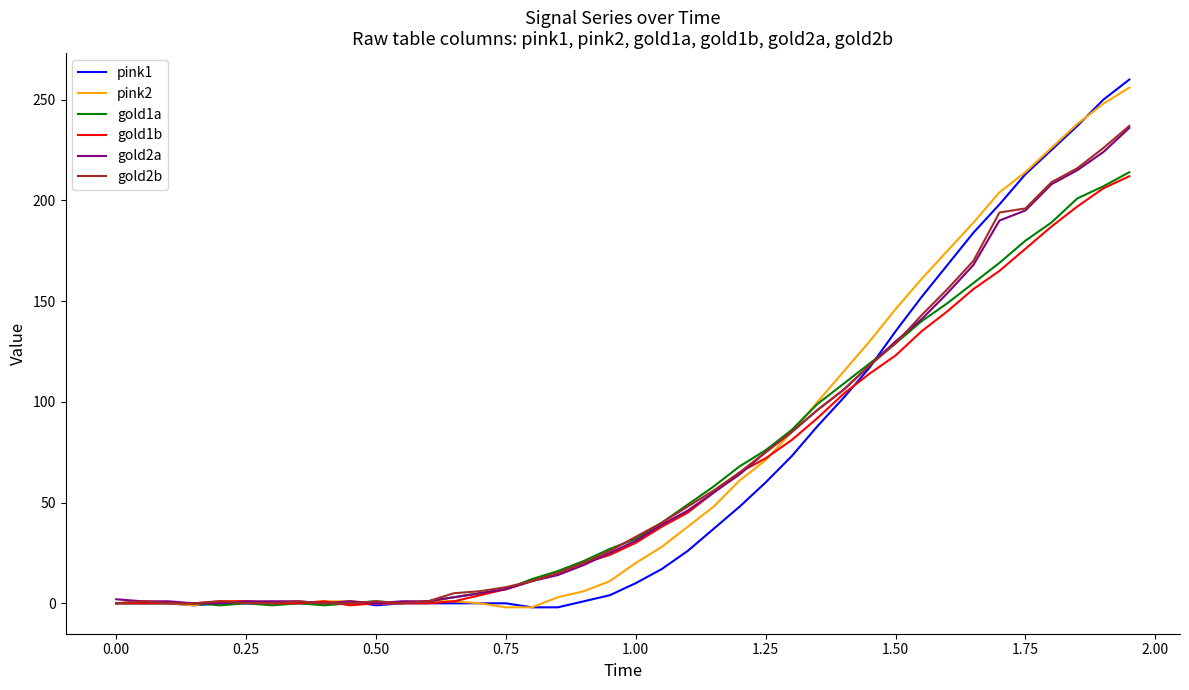

Which series has the widest spread of values?

pink1